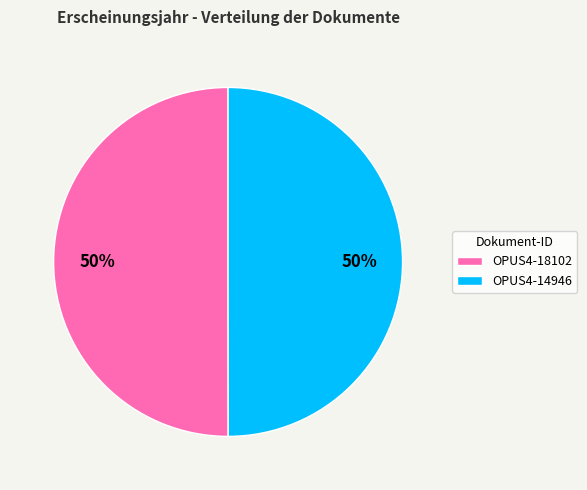

Approximately how many times larger is the value at OPUS4-18102 compared to OPUS4-14946?

1.0